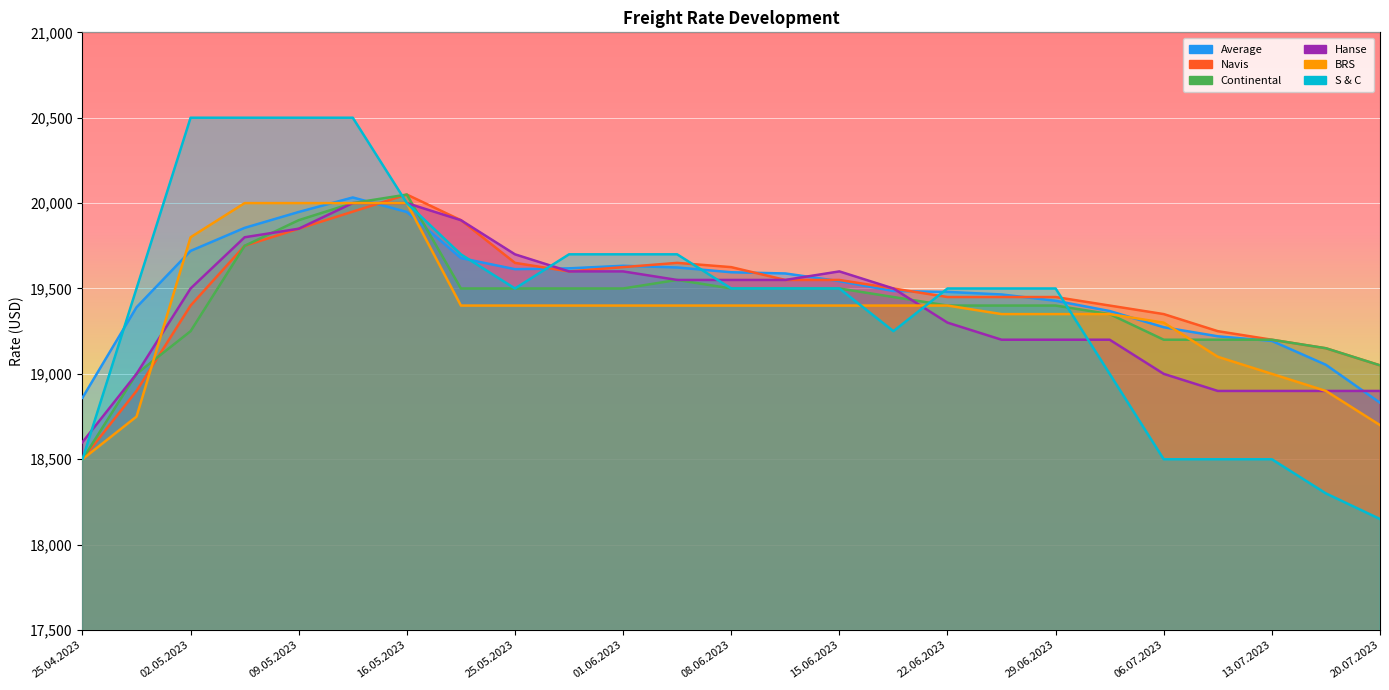

At which category does Navis reach its first local peak?

16.05.2023